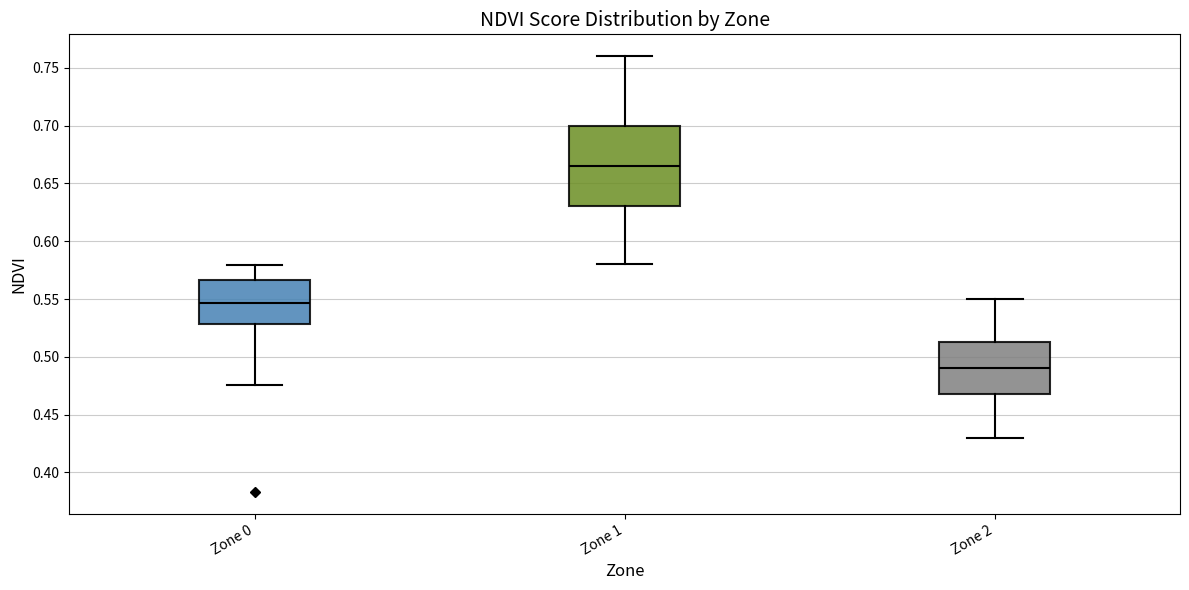

Which box's median line is the highest?

Zone 1